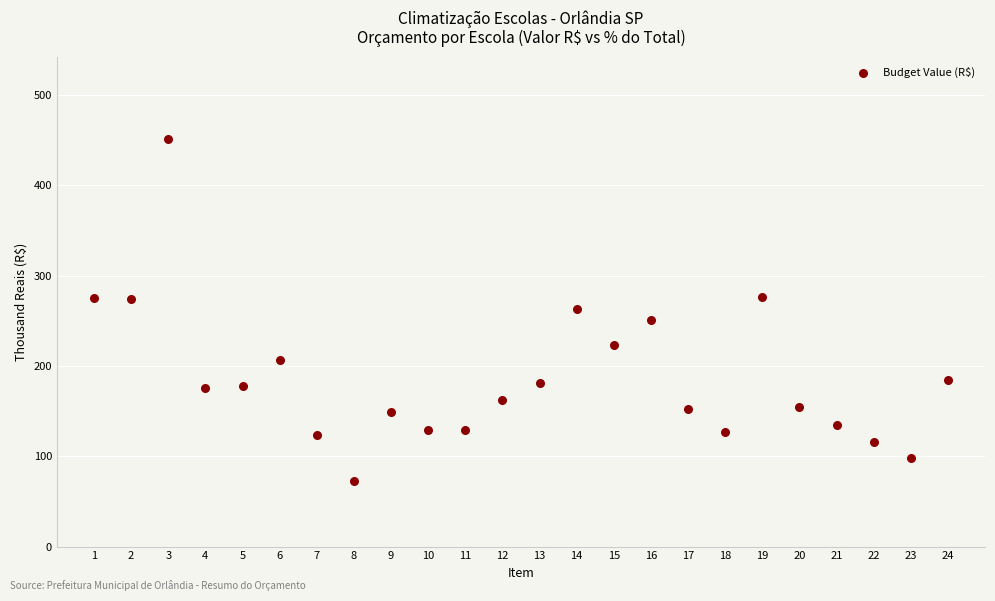

What is the range of X values (max minus min)?

23.0